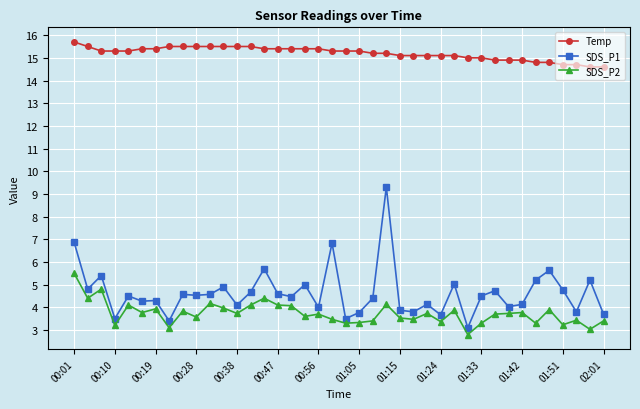

Count the number of categories in the chart.

40